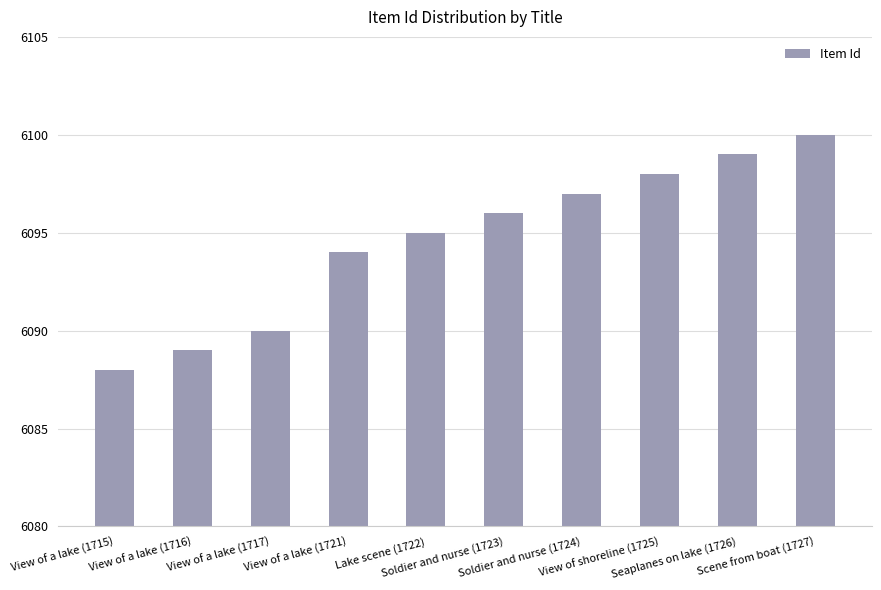

What is the greatest value displayed?

6100